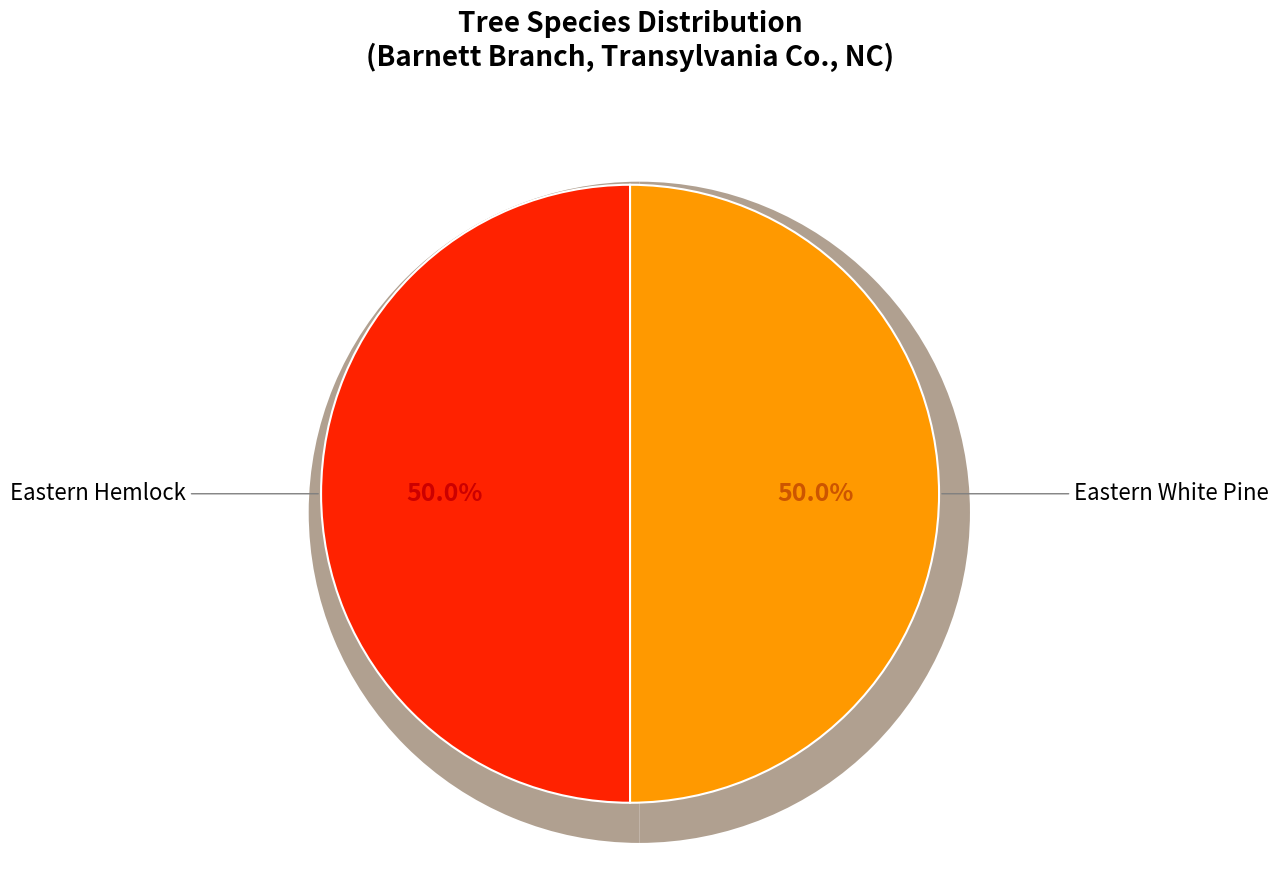

True or false: Eastern Hemlock accounts for 56% of the total.

False